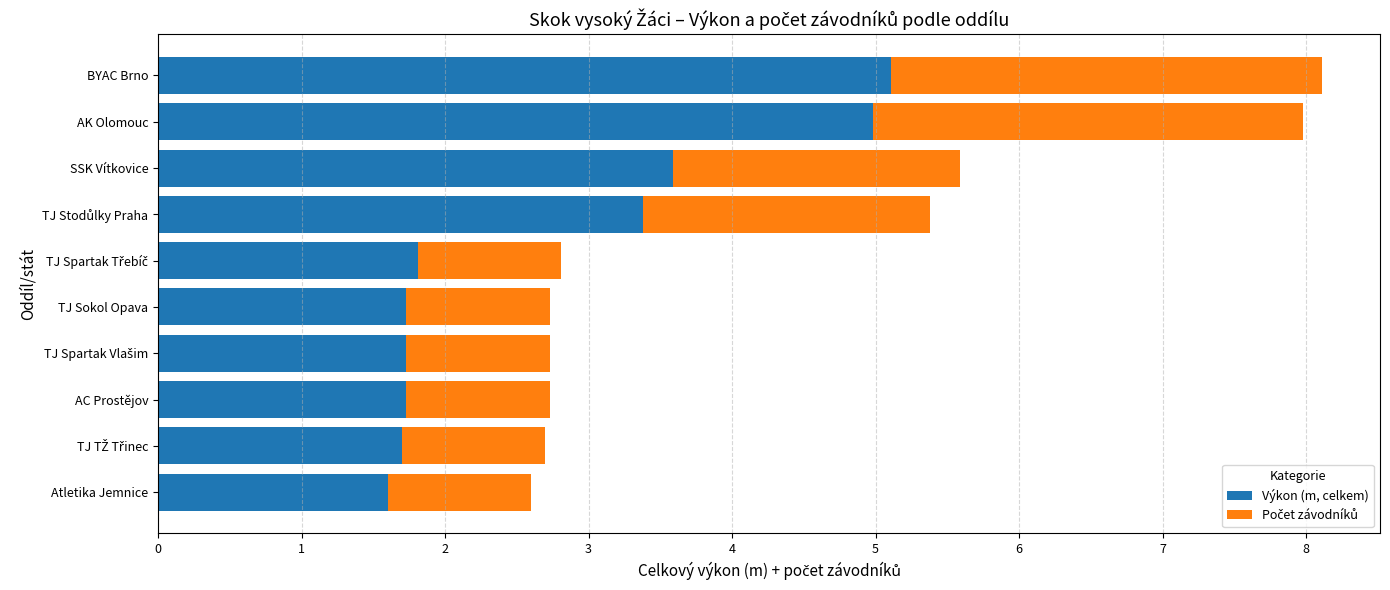

The Výkon (m, celkem) series shows 0.7 at Atletika Jemnice. True or false?

False